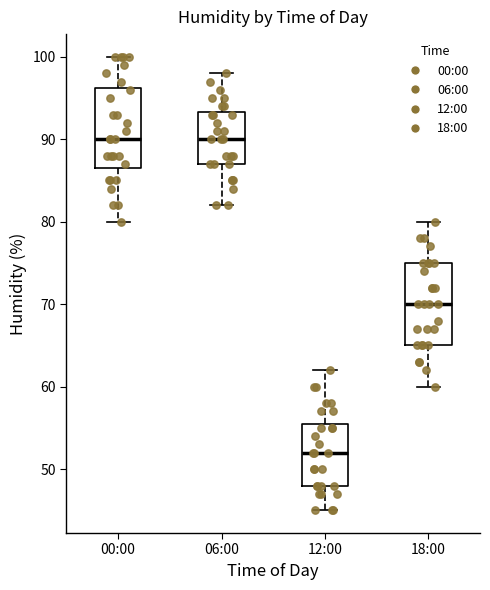

Reading left to right, read every box against the y-axis: the position of its median line, the range the box covers, and the ends of its whiskers. The values are not printed on the chart, so give them approximately, as read against the axis.

00:00: median 90, box 87 to 96, whiskers 80 to 100
06:00: median 90, box 87 to 93, whiskers 82 to 98
12:00: median 52, box 48 to 56, whiskers 45 to 62
18:00: median 70, box 65 to 75, whiskers 60 to 80